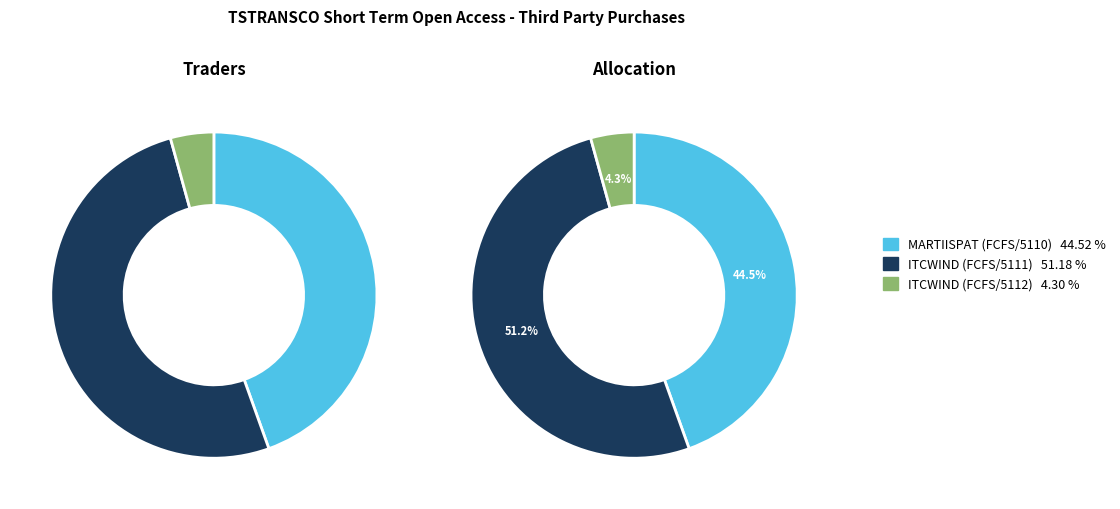

How many segments does this pie chart have?

3